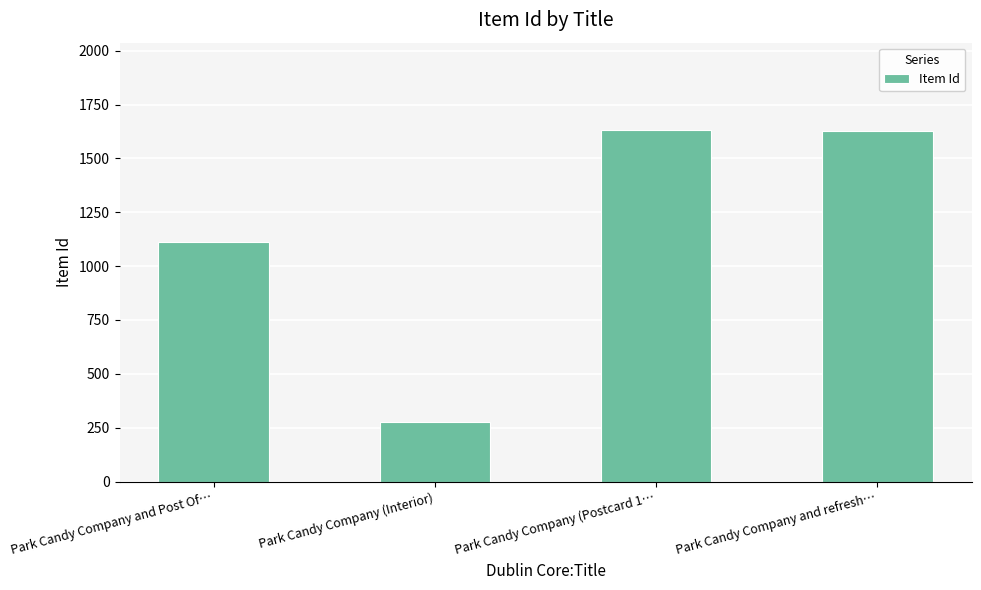

What is the average value?

1161